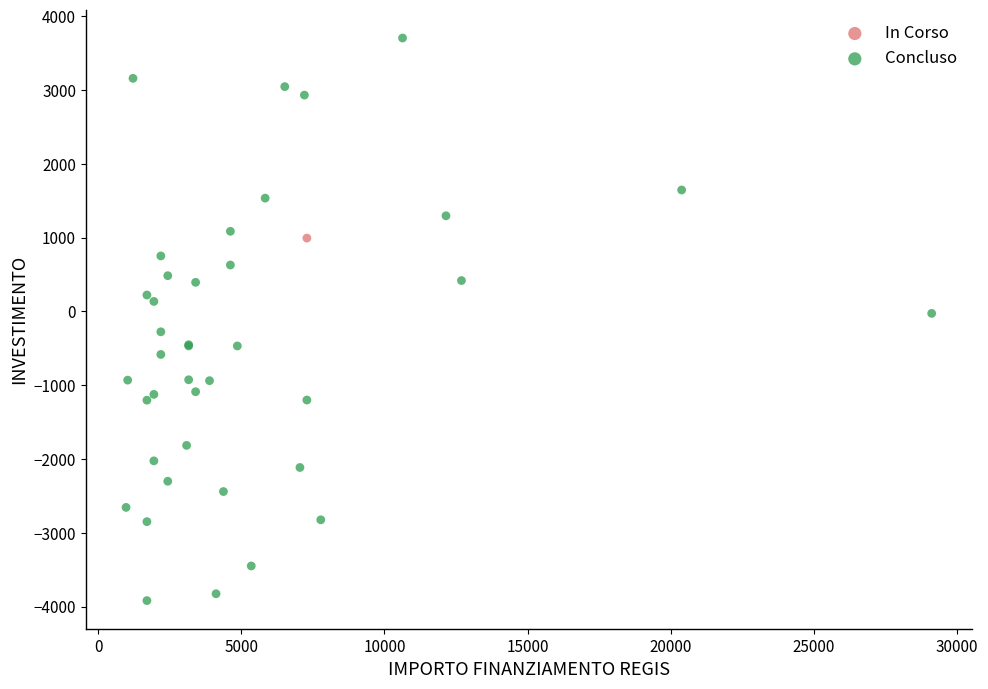

What are all the series names shown in the legend?

In Corso, Concluso